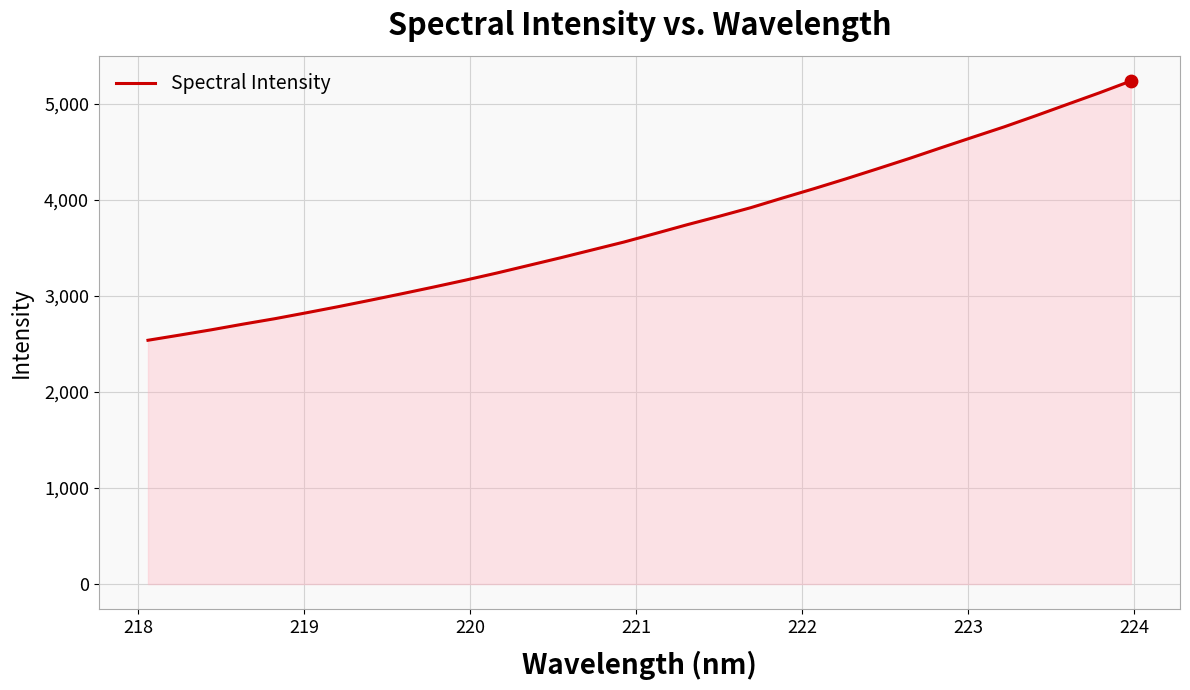

What is the minimum value shown in the chart?

2537.9